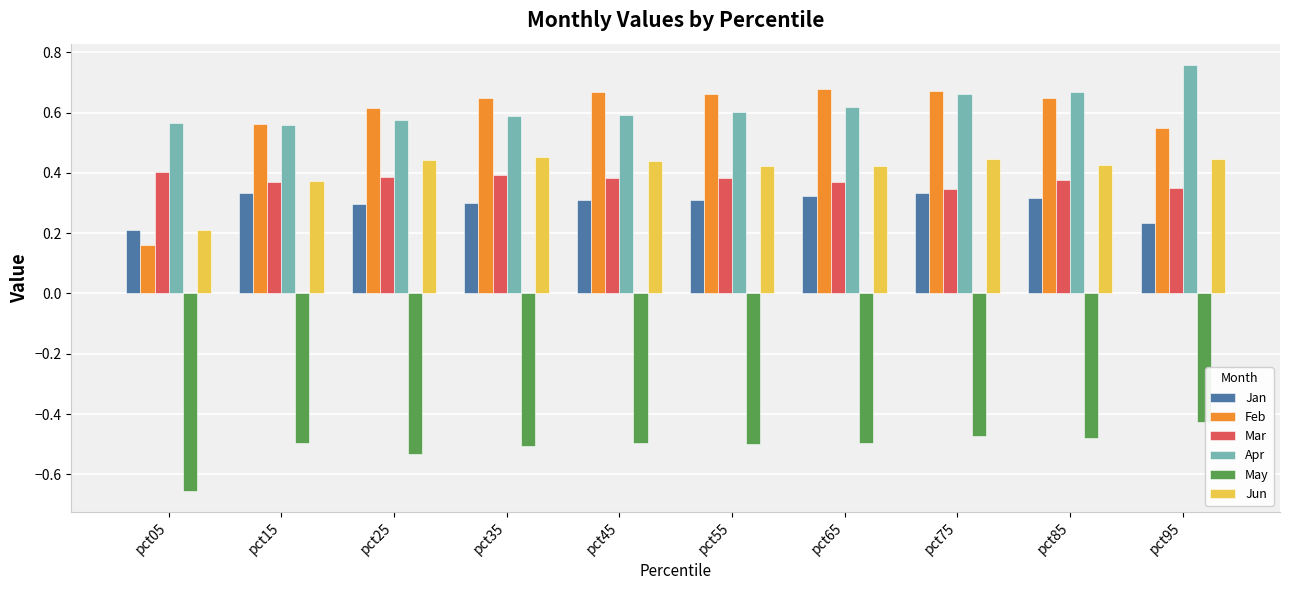

What is the spread (max minus min) of values at pct75?

1.1